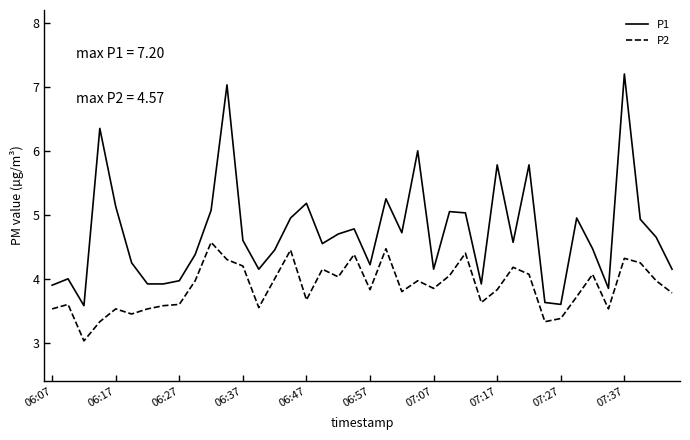

What is the difference between the maximum and second lowest values in the P1 series?

3.6